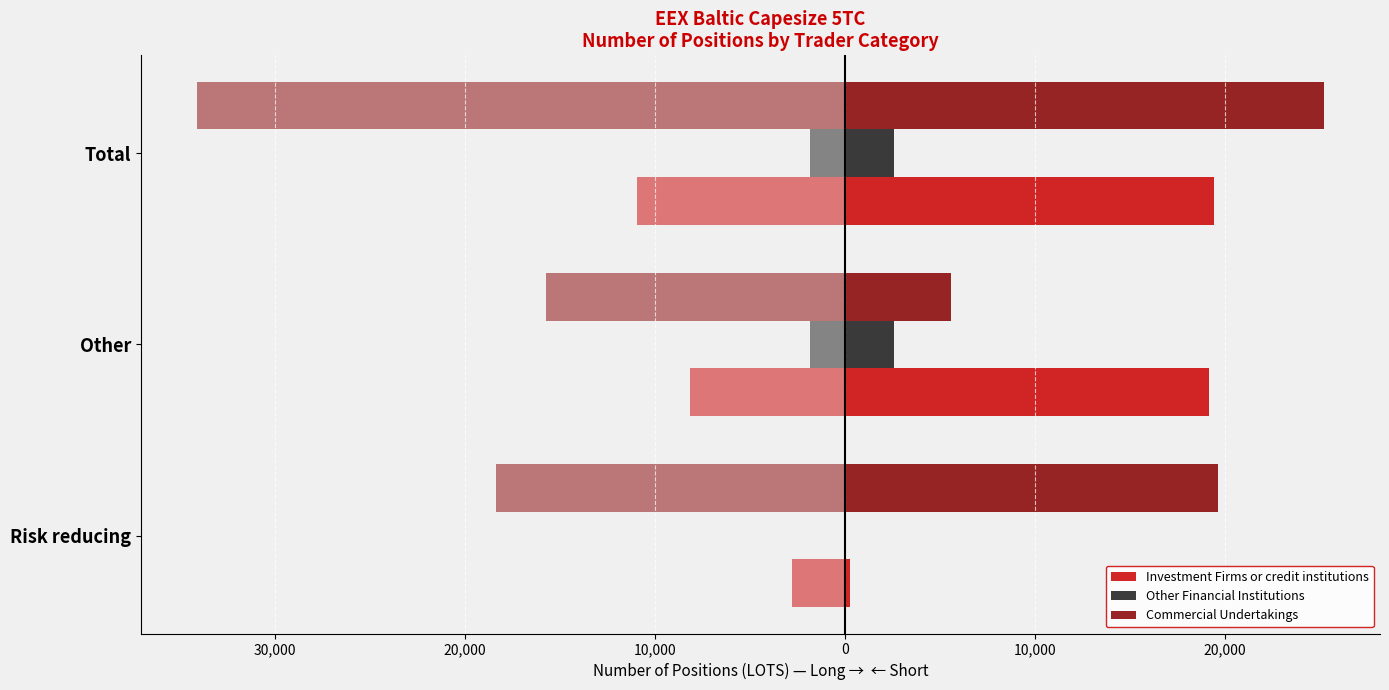

At Total, list the series in order from smallest to largest.

Other Financial Institutions, Investment Firms or credit institutions, Commercial Undertakings